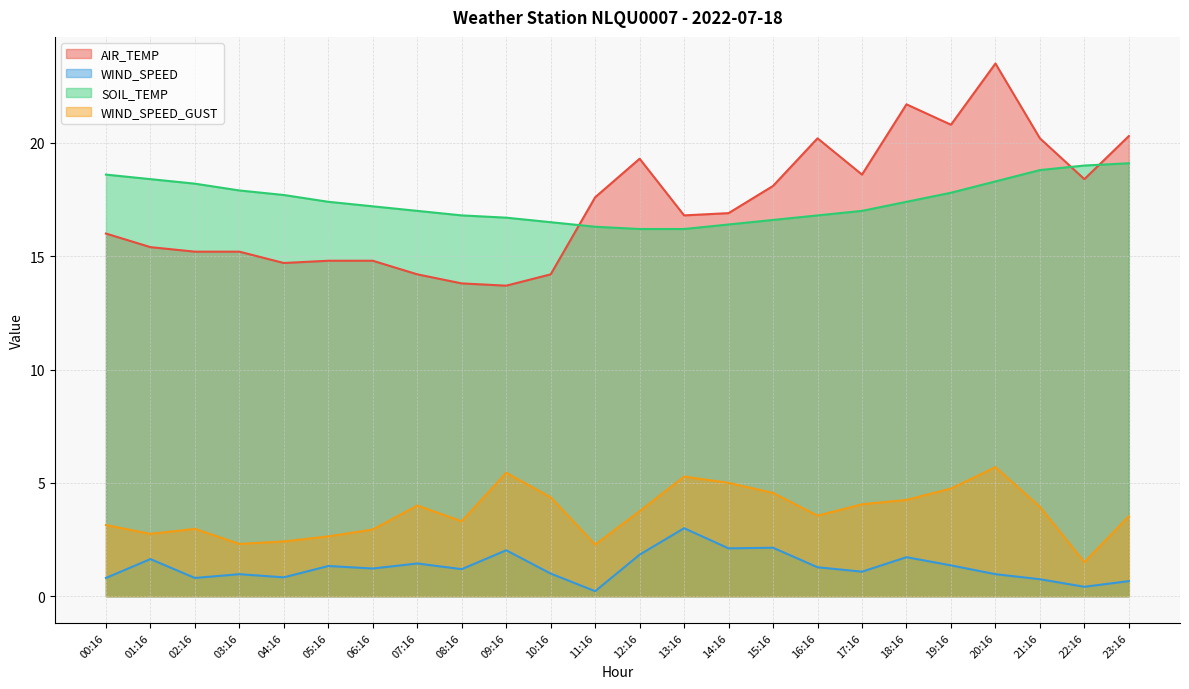

At which label is SOIL_TEMP closest to 17?

07:16